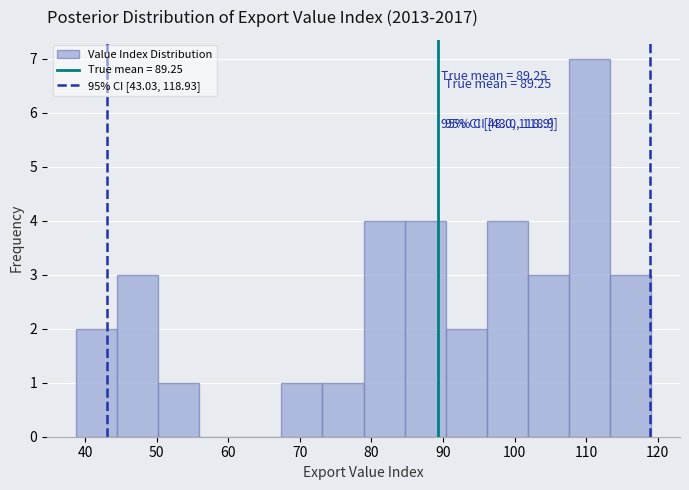

Over which range of the x-axis is the bar tallest?

108 to 113